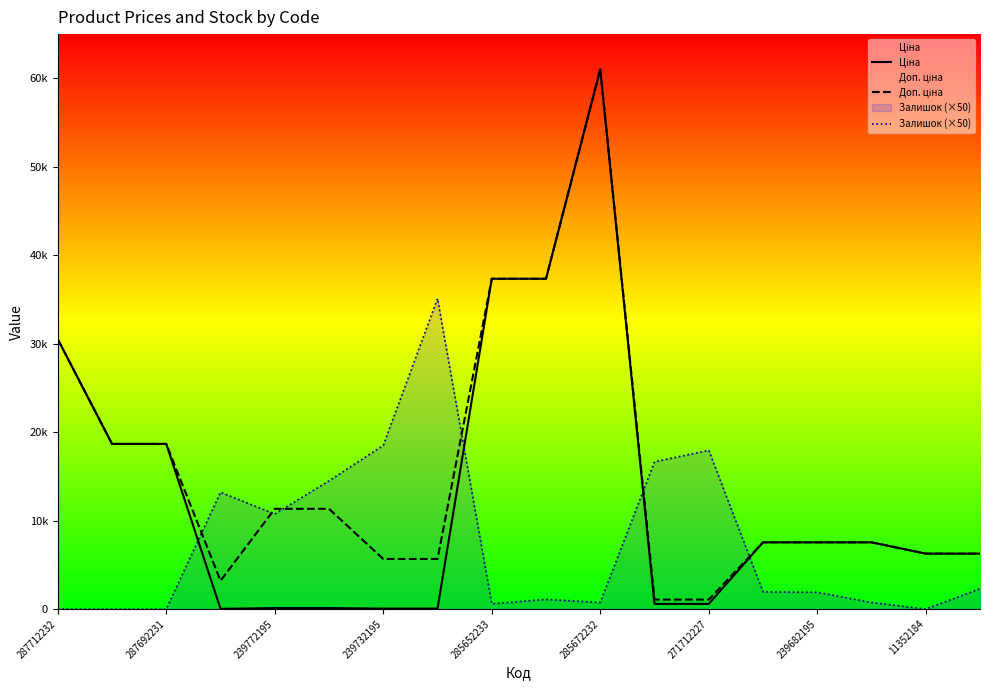

Where is the first local maximum for Ціна?

285672232